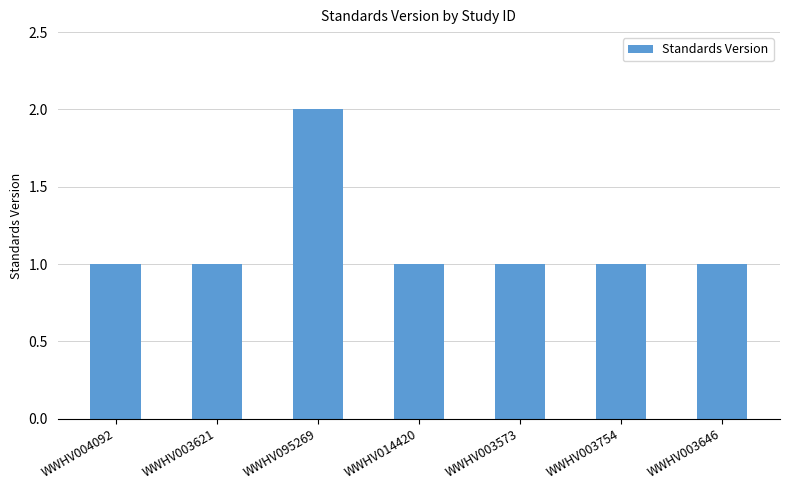

What is the change in value from WWHV095269 to WWHV003573?

-1